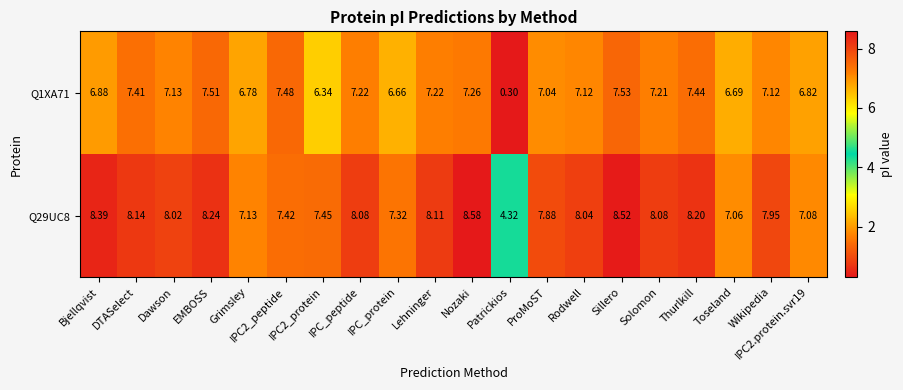

Where is Q1XA71 nearest to the value 3?

Patrickios